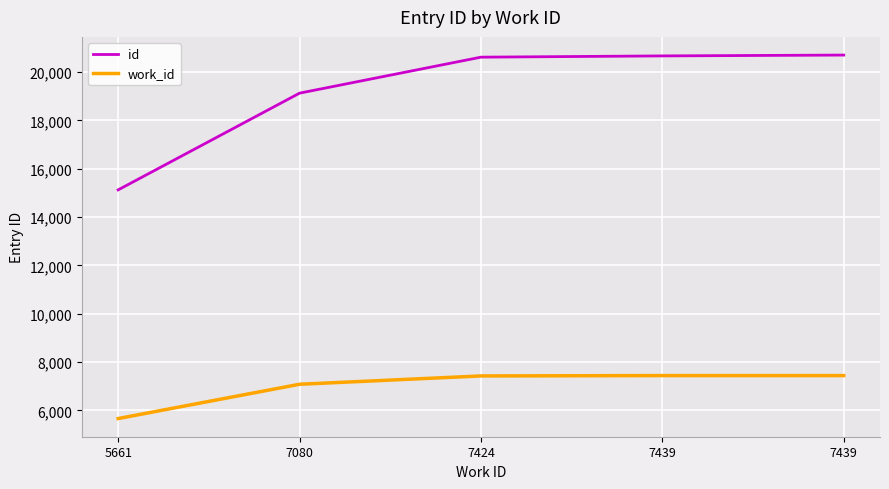

What is the value of the id point at the 3rd from the left?

20614